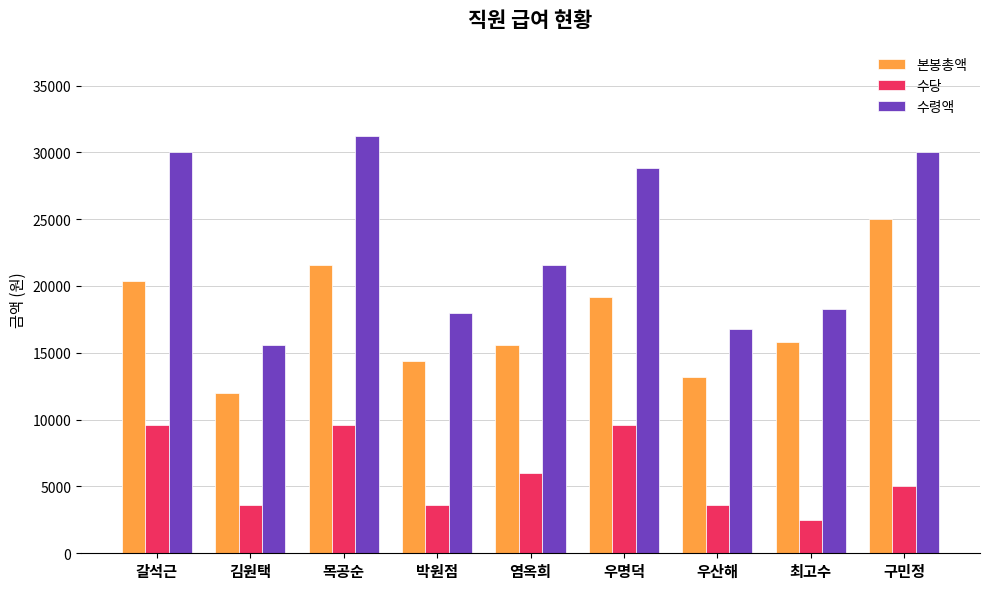

What is the difference between the highest and lowest values at 우산해?

13200